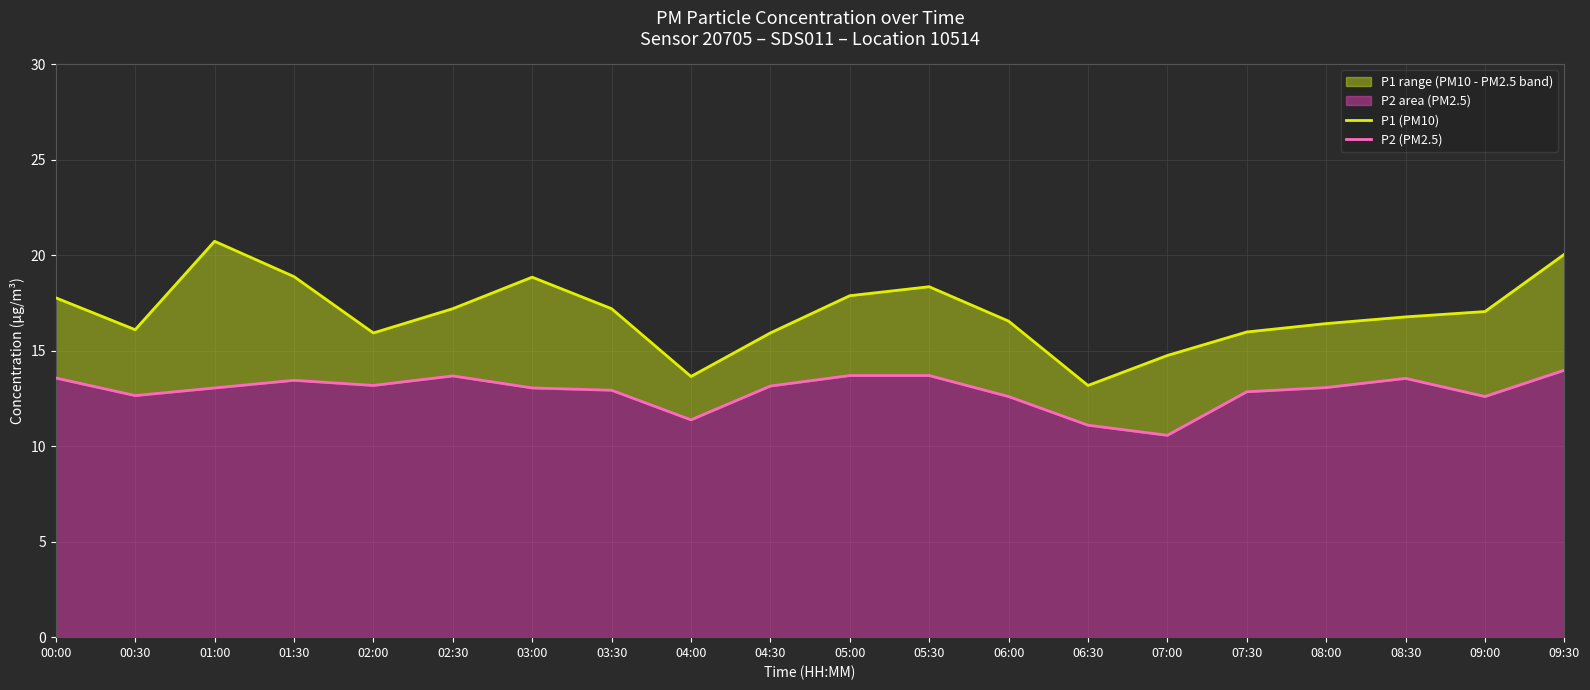

What is the label of the 11th point from the left?

05:00